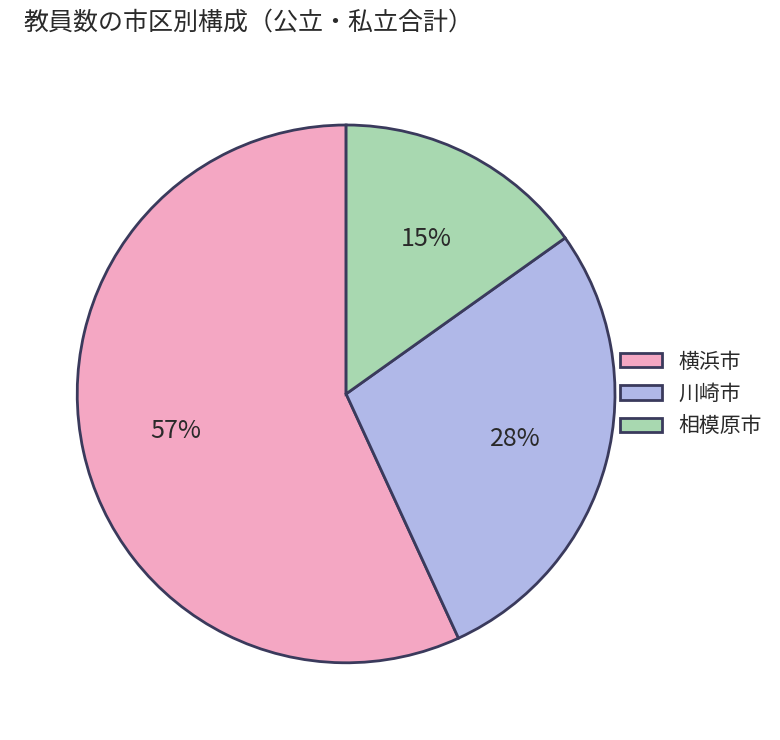

Which slice is the smallest?

相模原市